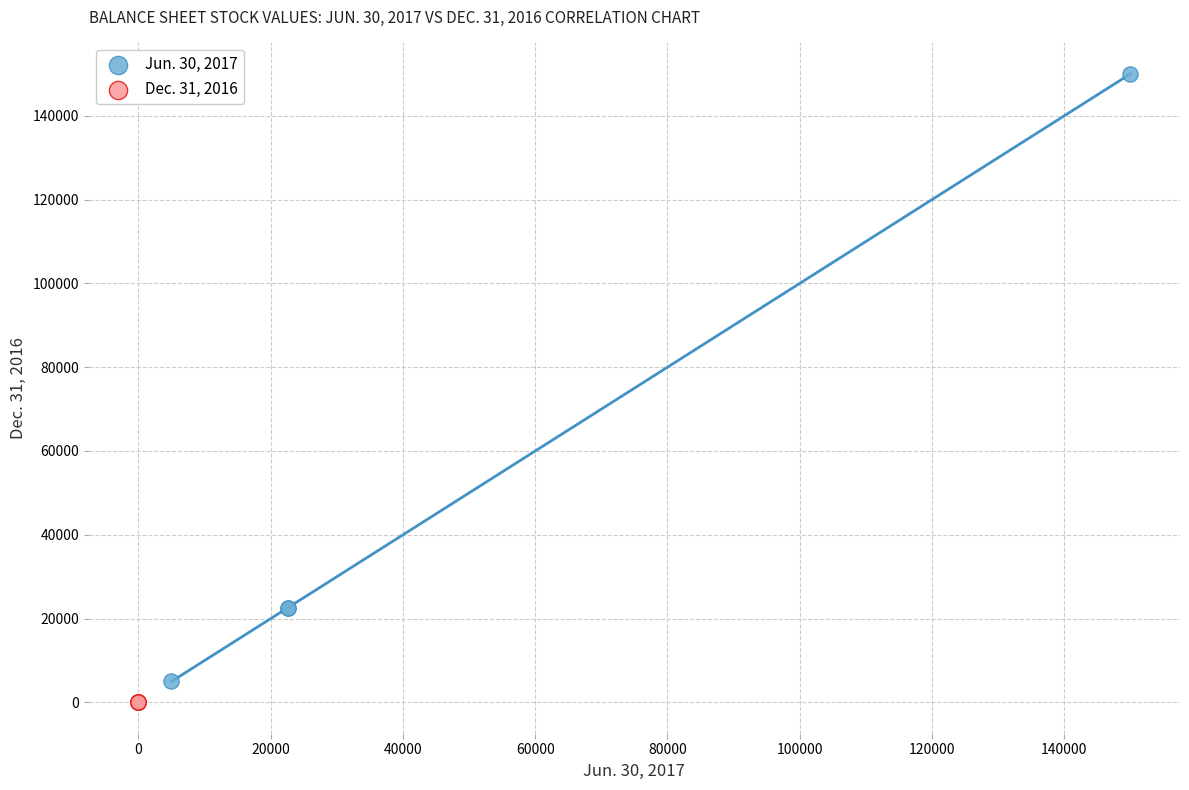

Which series reaches the maximum Y coordinate?

Jun. 30, 2017